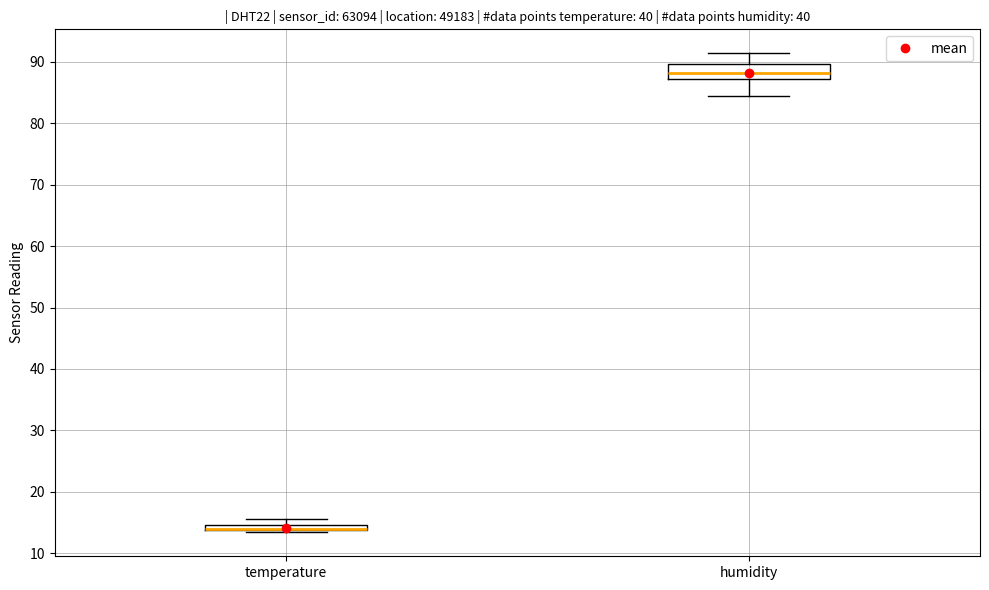

Where does the median line of the box for humidity sit on the y-axis? The values are not printed on the chart, so give them approximately, as read against the axis.

88